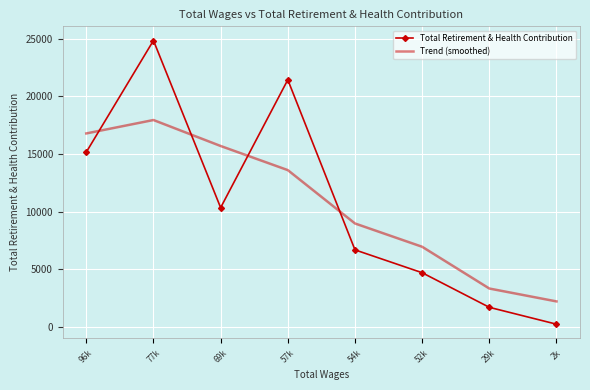

At which category does the chart reach its peak across all series?

77k